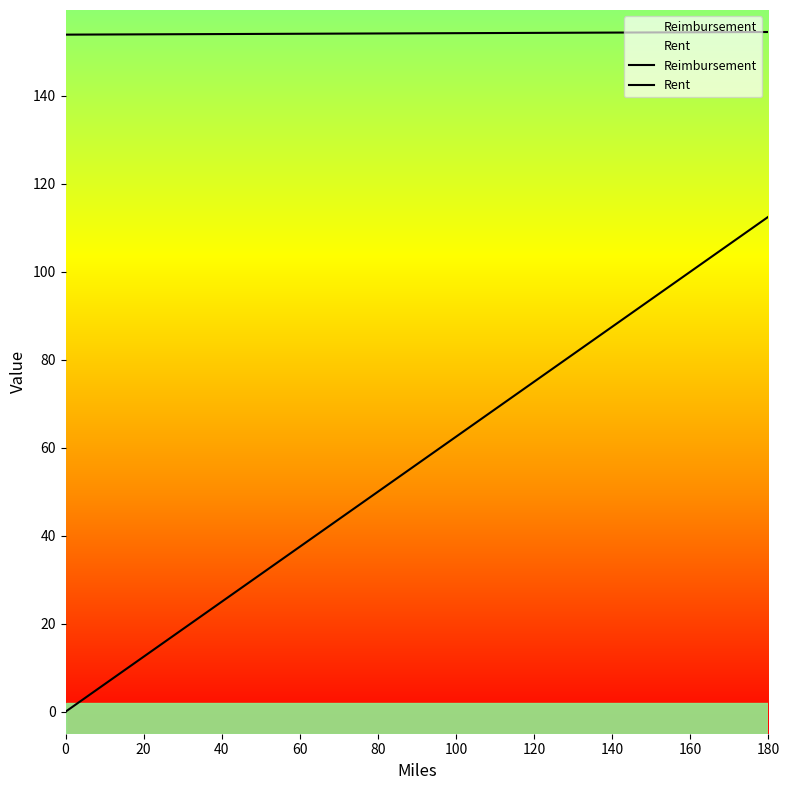

Does the chart have visible grid lines?

No